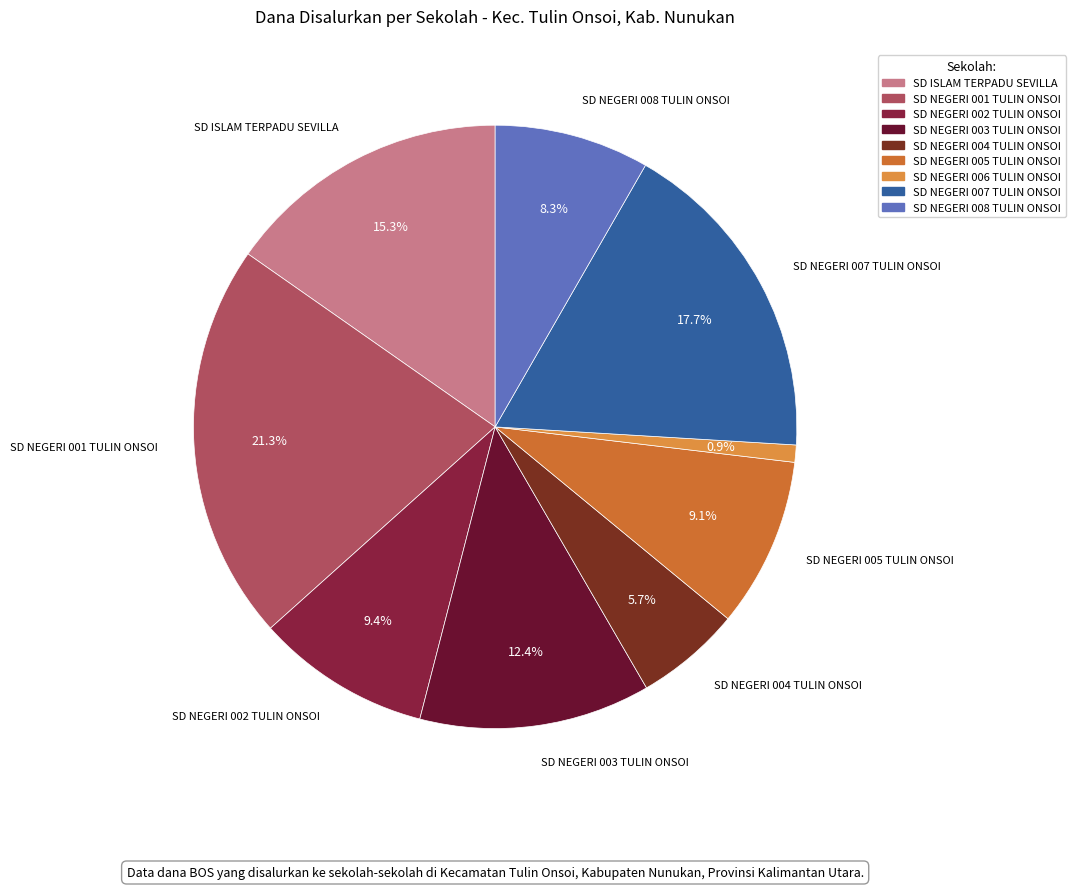

To the nearest percent, what is the difference between the SD NEGERI 005 TULIN ONSOI and SD NEGERI 003 TULIN ONSOI slice percentages?

3%